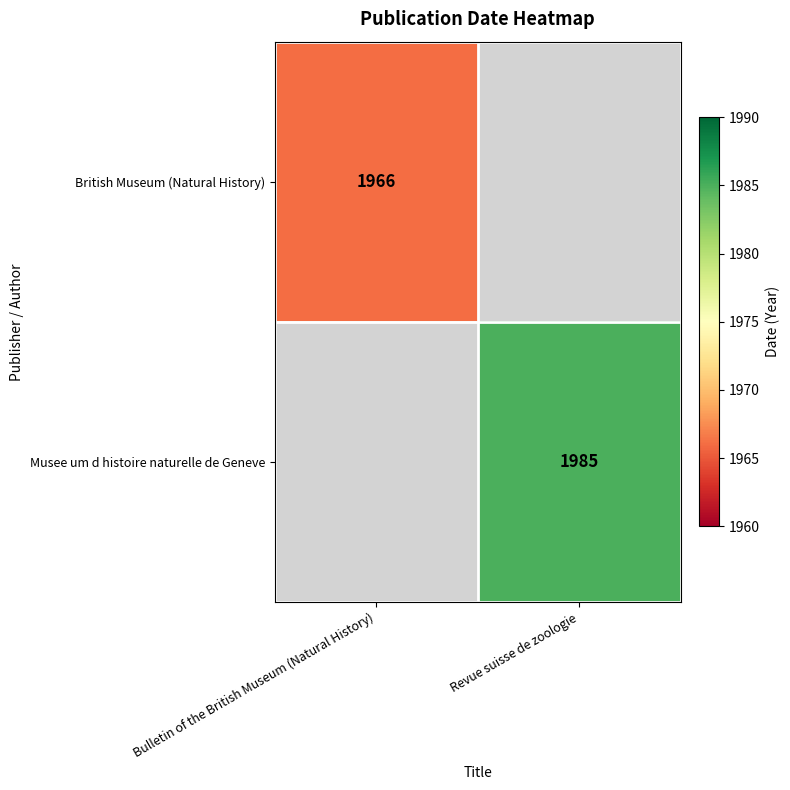

At how many categories does at least one series exceed 1982?

1